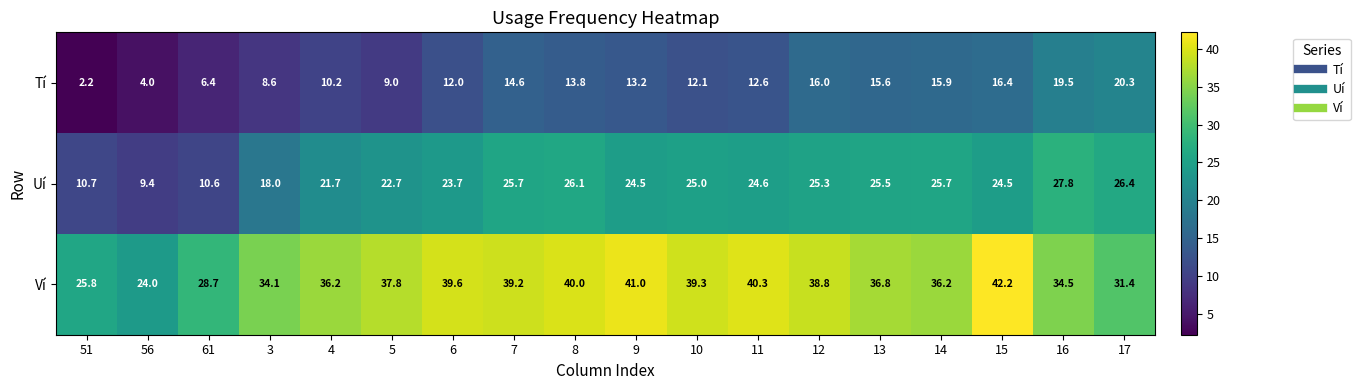

At which label does Tí first exceed 13?

7